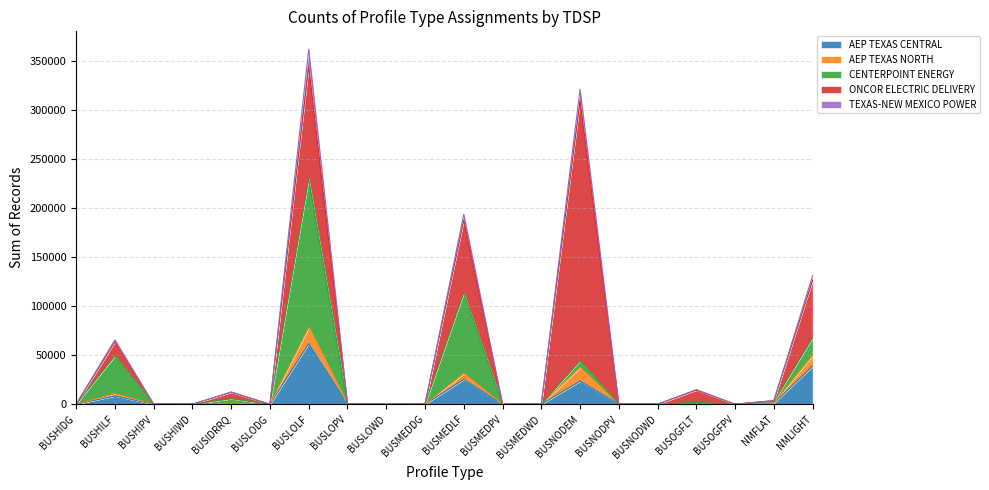

True or false: AEP TEXAS NORTH has more than 2 points higher than both neighbors.

True